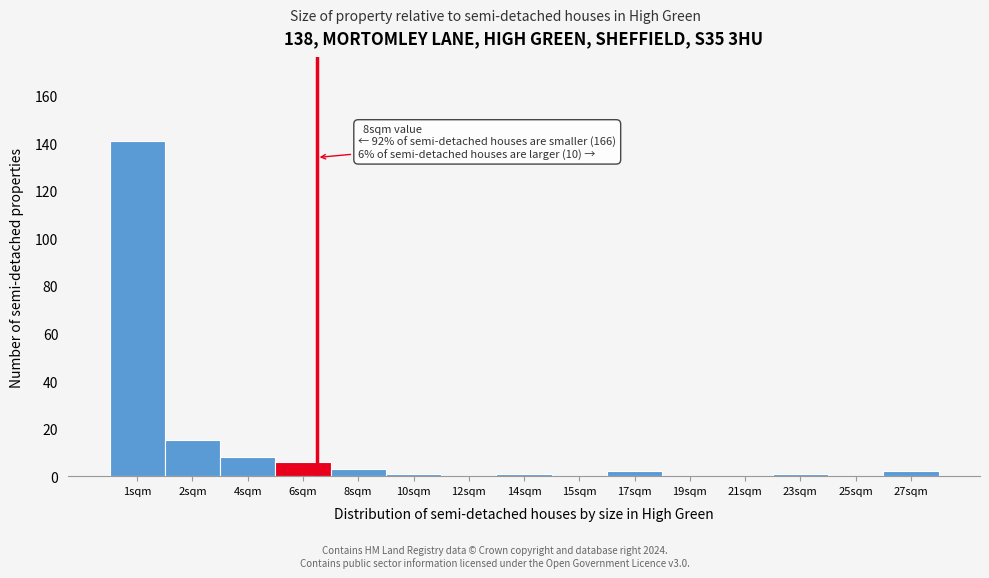

Reading left to right, transcribe all the data shown in this chart.

1sqm=141	2sqm=15	4sqm=8	6sqm=6	8sqm=3	10sqm=1	12sqm=0	14sqm=1	15sqm=0	17sqm=2	19sqm=0	21sqm=0	23sqm=1	25sqm=0	27sqm=2